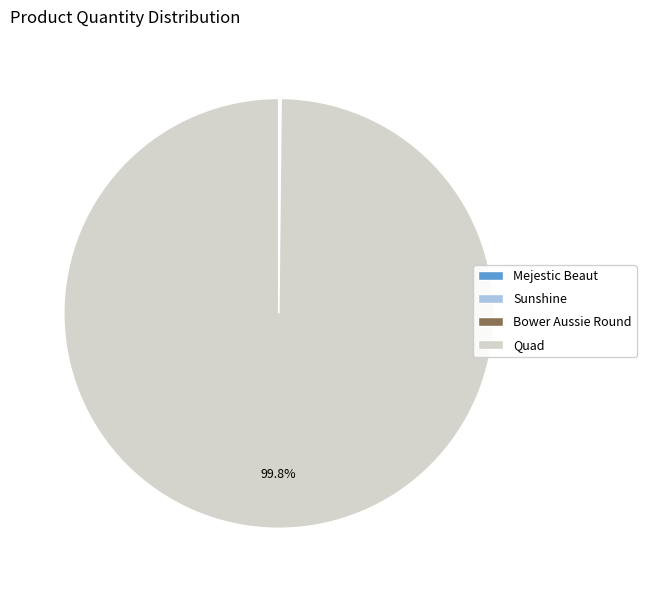

Which slice is the largest?

Quad